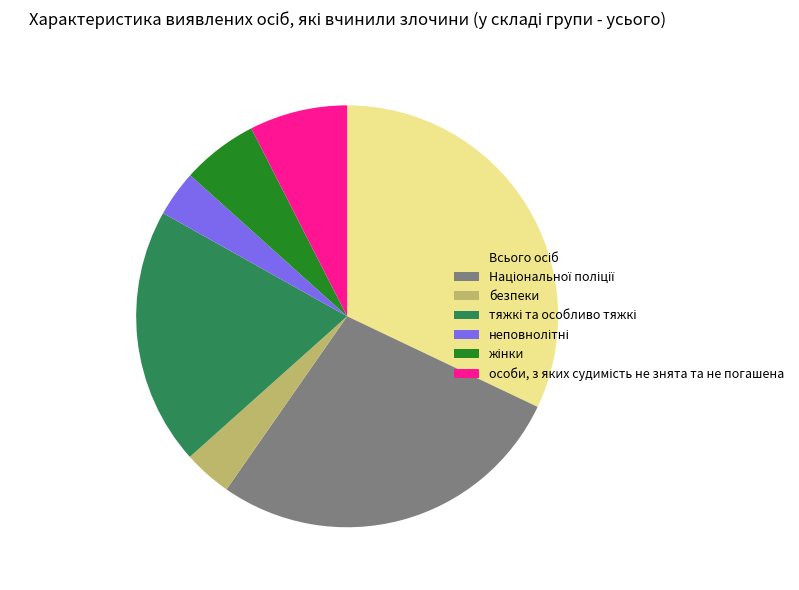

Does any single category account for the majority?

No